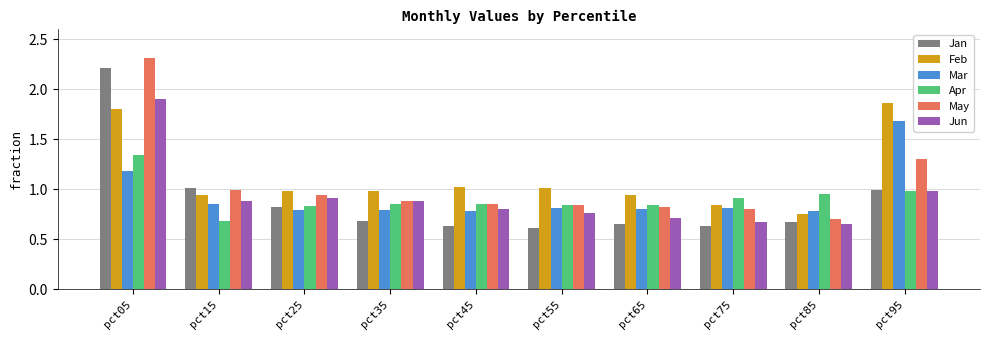

Is the value of Jan at pct95 greater than the value of Mar at pct85?

Yes